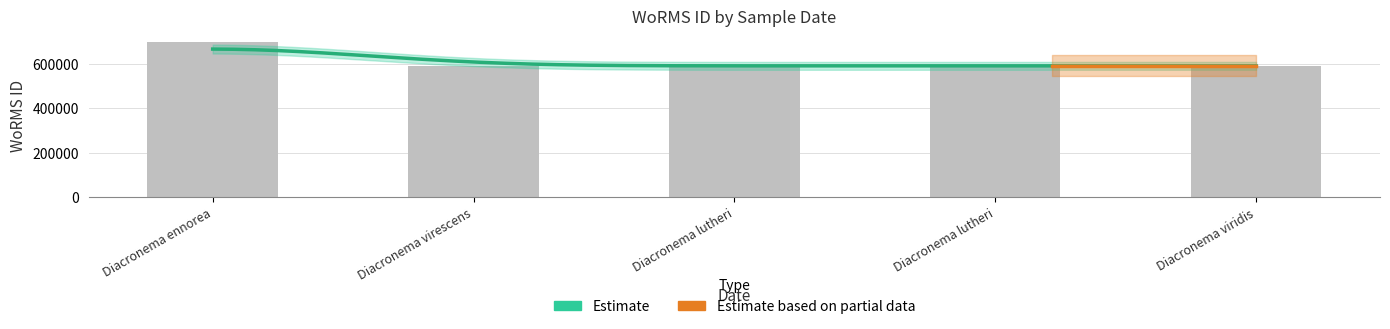

What is the difference between the second highest and second lowest values?

2